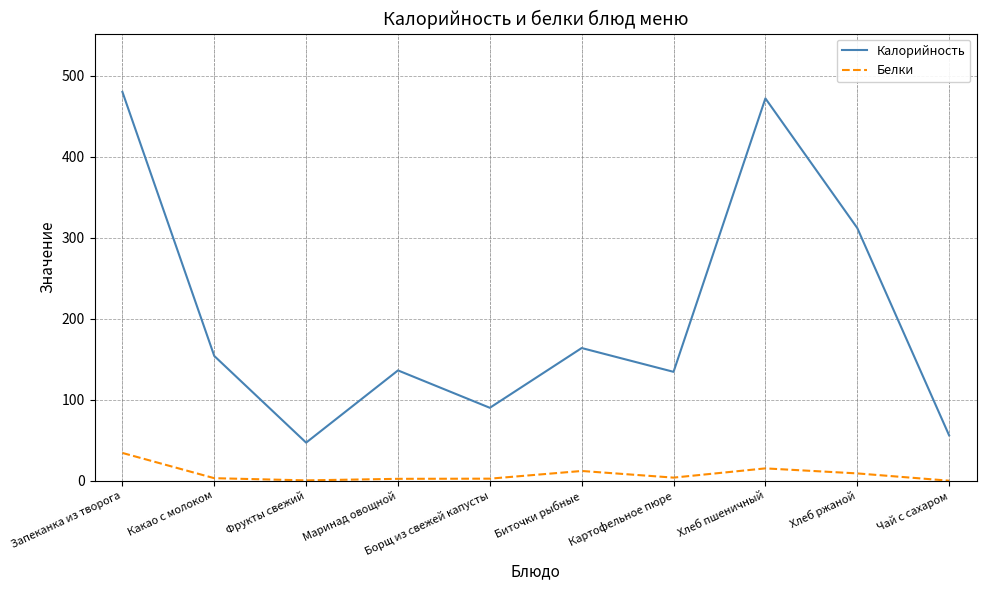

How many lines are shown in the chart?

2